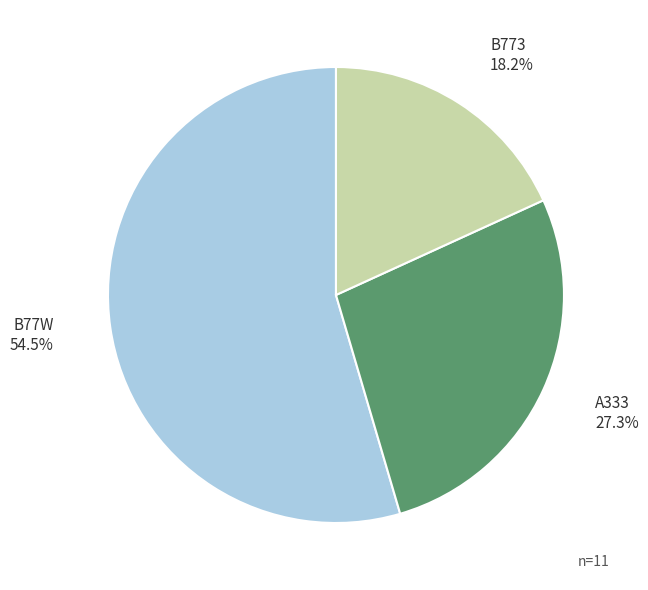

To the nearest percent, what is the difference between the largest and smallest slice percentages?

36%